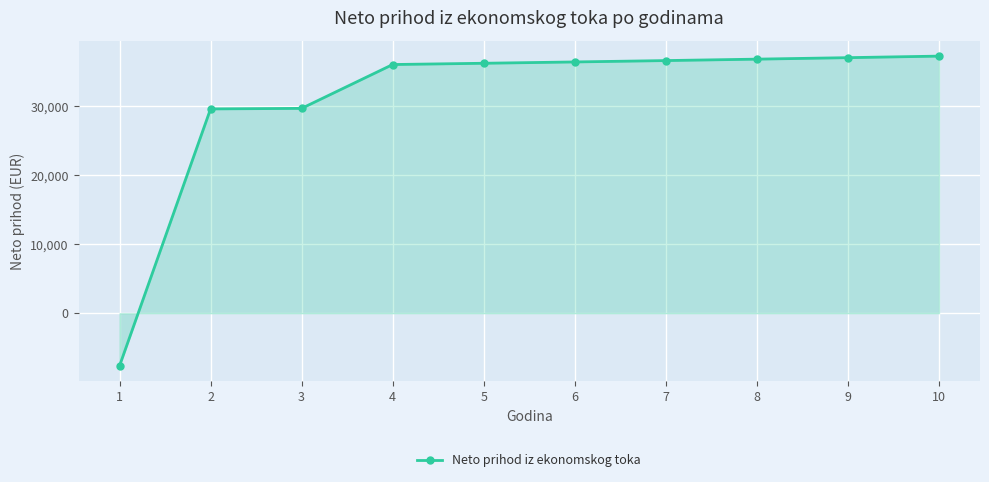

Is it true that the value at 2 is 29617.8?

True